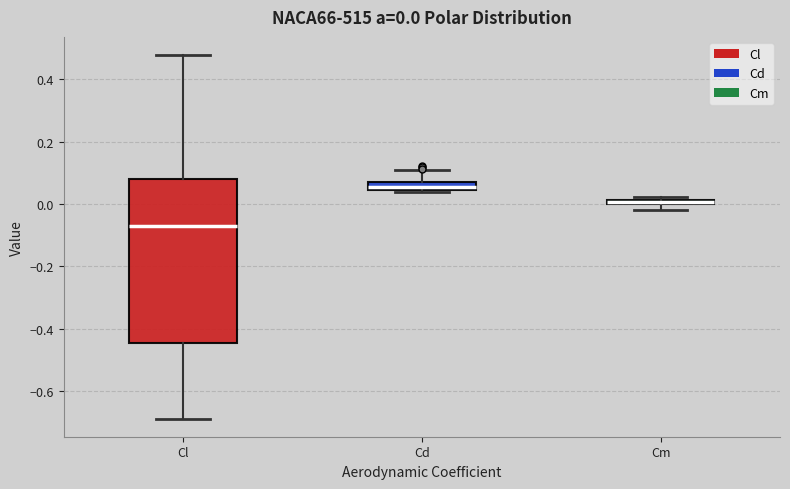

Which box is the tallest, from its lower edge to its upper edge?

Cl